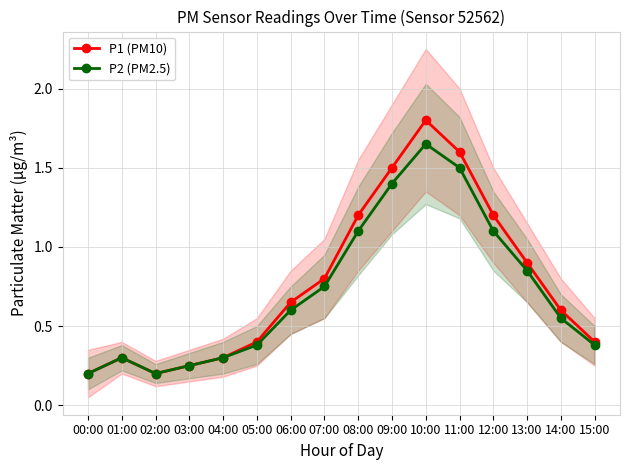

True or false: P1 (PM10) has a value of 0.2 at 05:00.

False